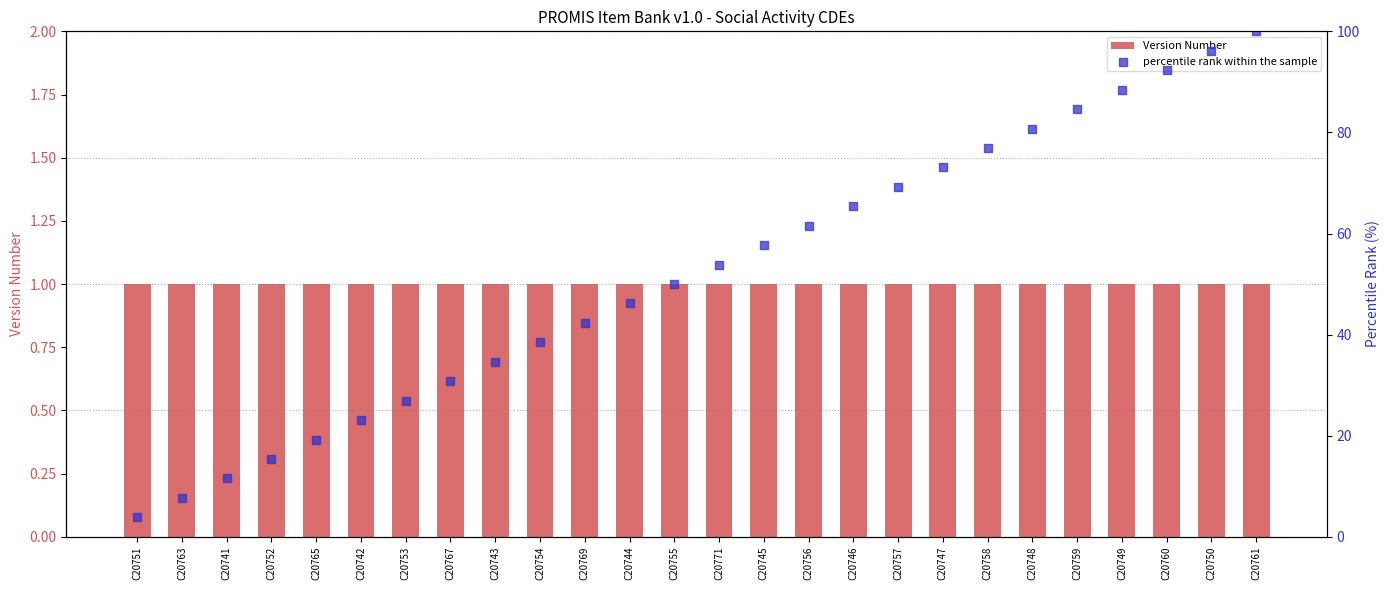

At which category is the sum across all series the highest?

C20761